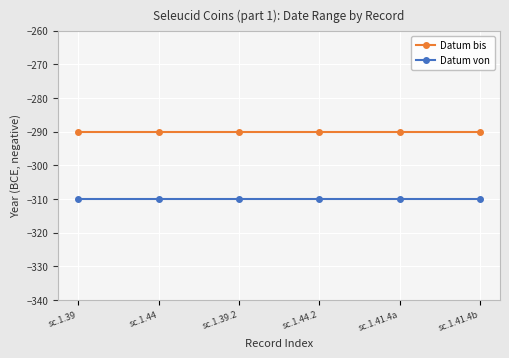

Which series has the largest total across all categories?

Datum bis